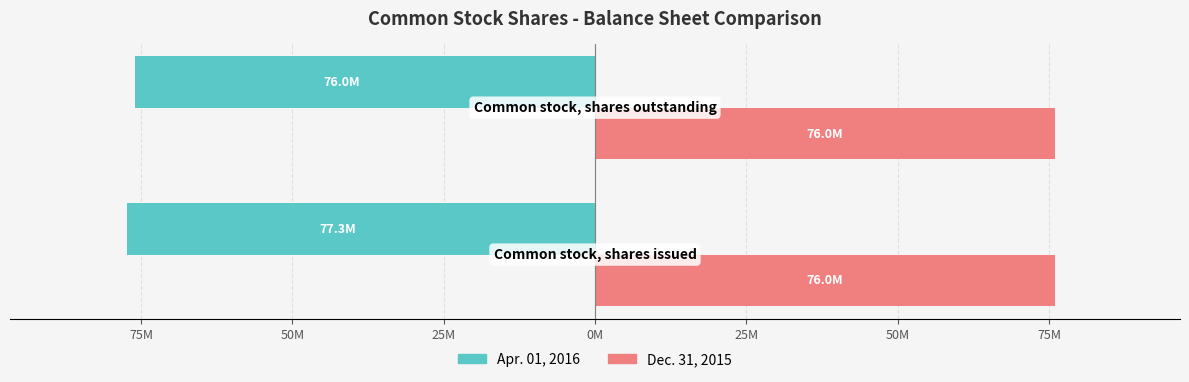

What are all the series names shown in the legend?

Apr. 01, 2016, Dec. 31, 2015